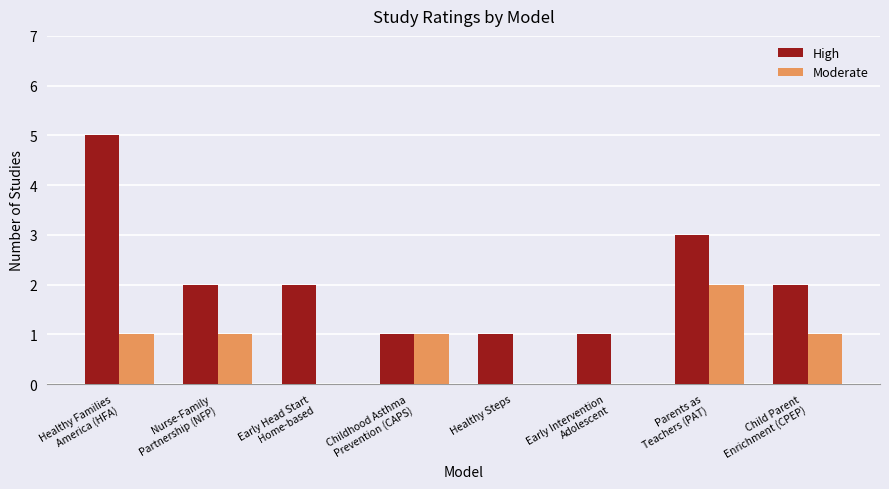

At which label does High reach its peak?

Healthy Families
America (HFA)